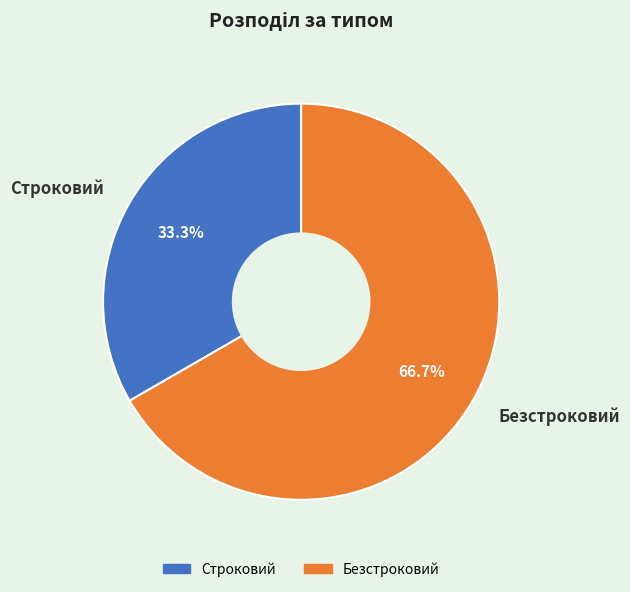

Approximately how many times larger is the value at Строковий compared to Безстроковий?

0.5